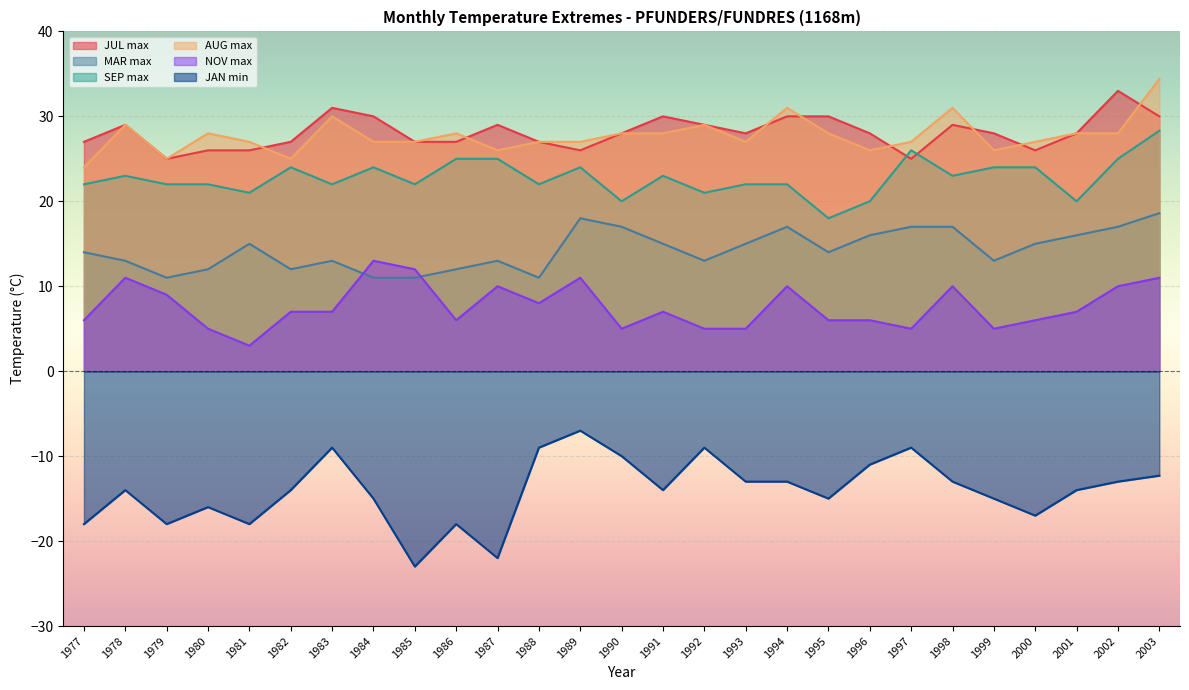

At which category is the sum across all series the highest?

2003